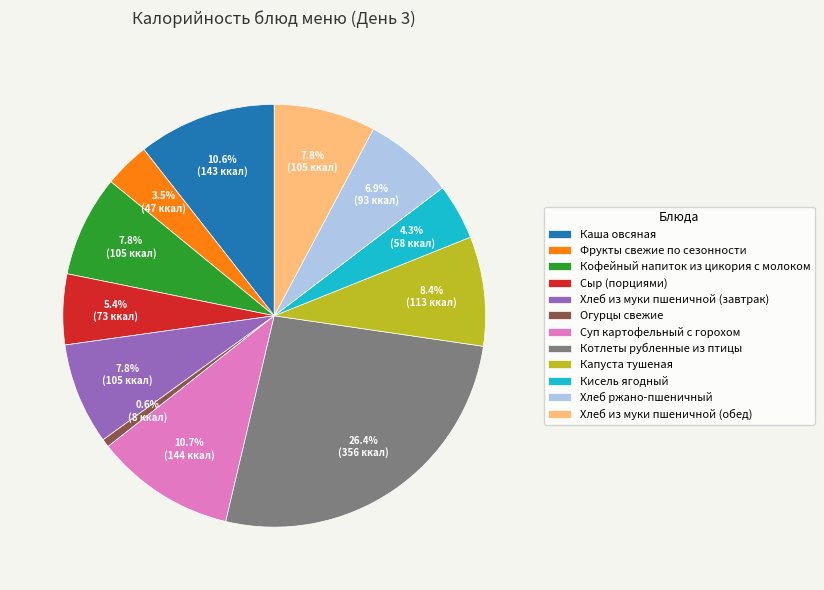

Is it true that Кисель ягодный is 4% of the pie?

True